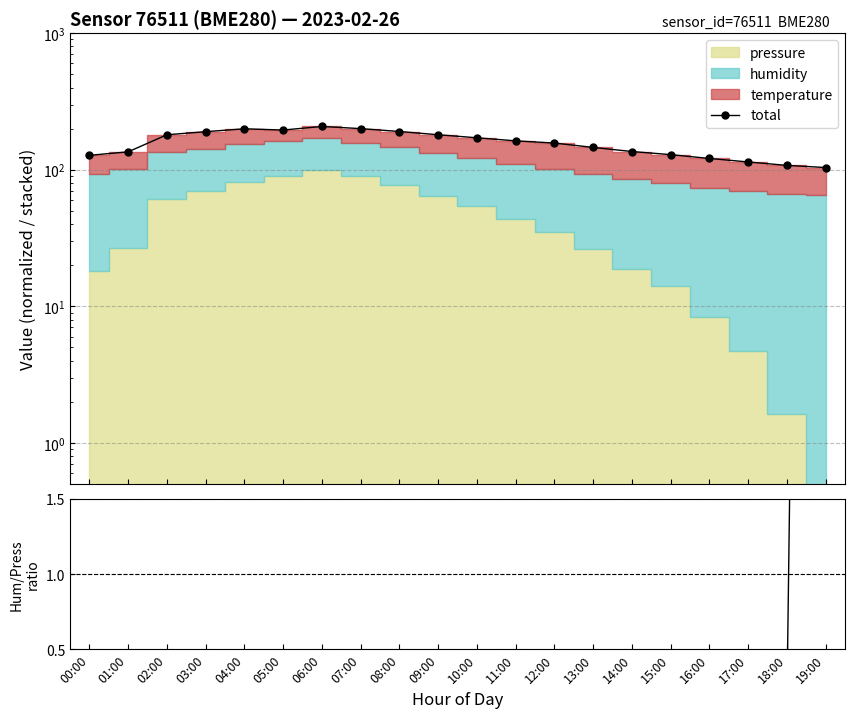

How many lines are shown in the chart?

2